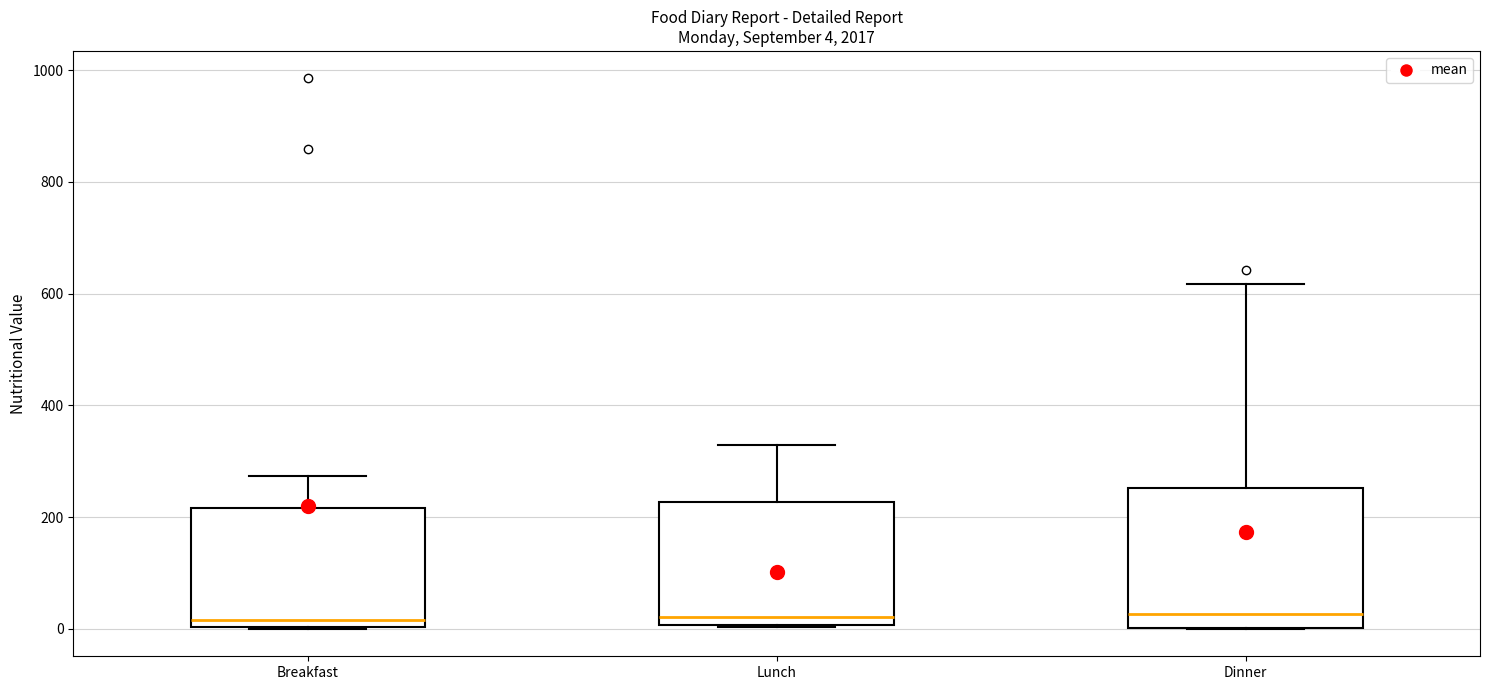

Which box is the tallest, from its lower edge to its upper edge?

Dinner